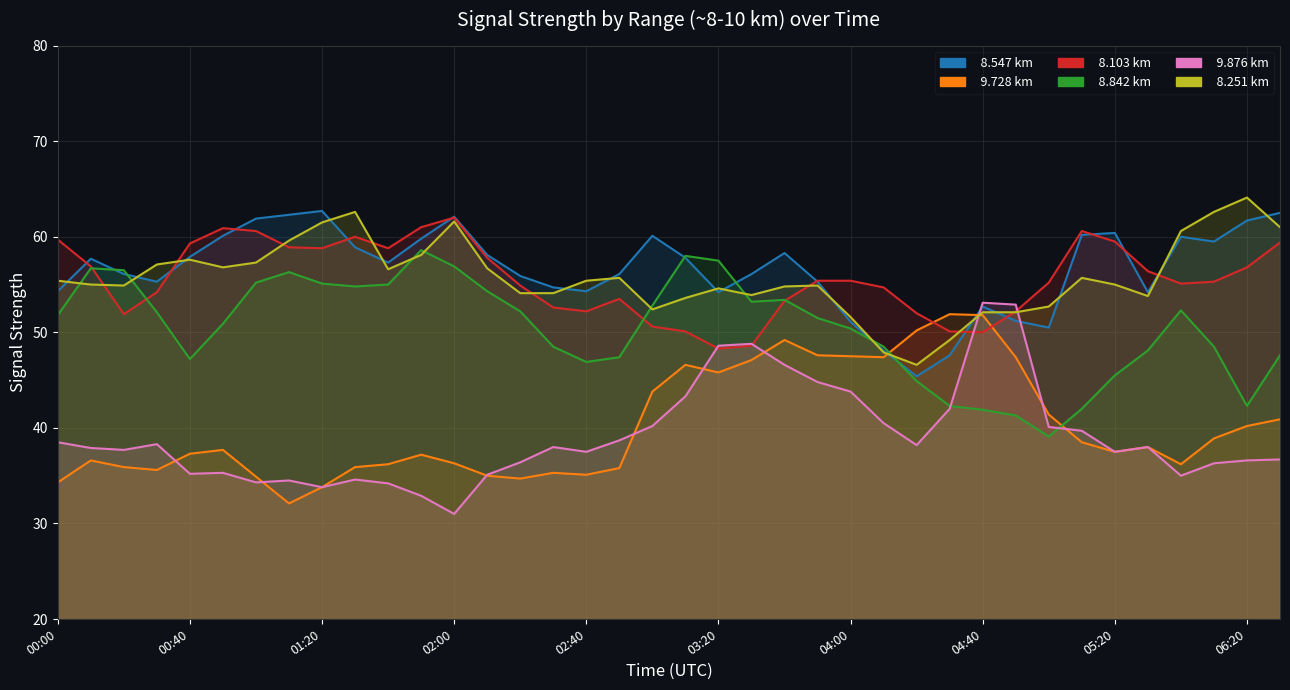

Is the value of 9.728 at 2020/02/02 06:10 greater than the value of 8.251 at 2020/02/02 01:50?

No